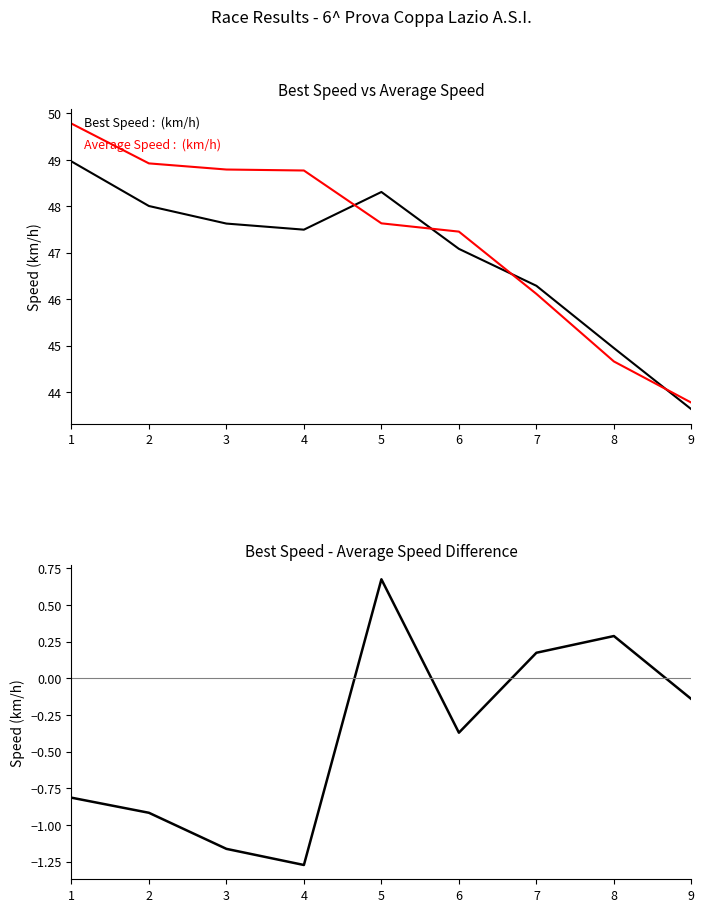

Is it true that Best Speed - Average Speed equals -0.4 at 6?

True